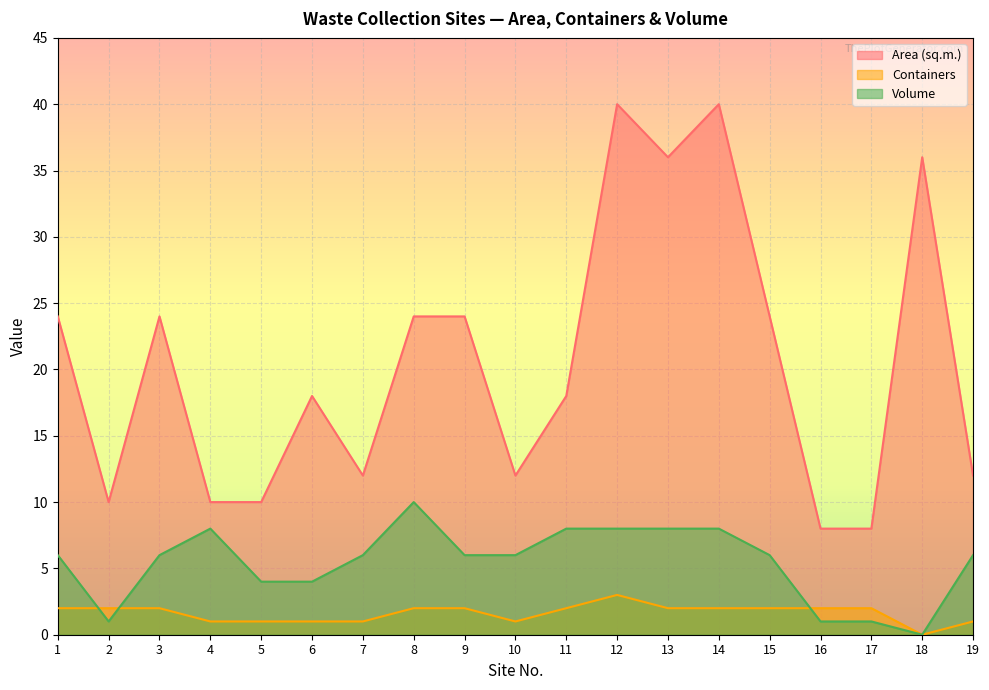

What is the sum of all Area (sq.m.) values?

390